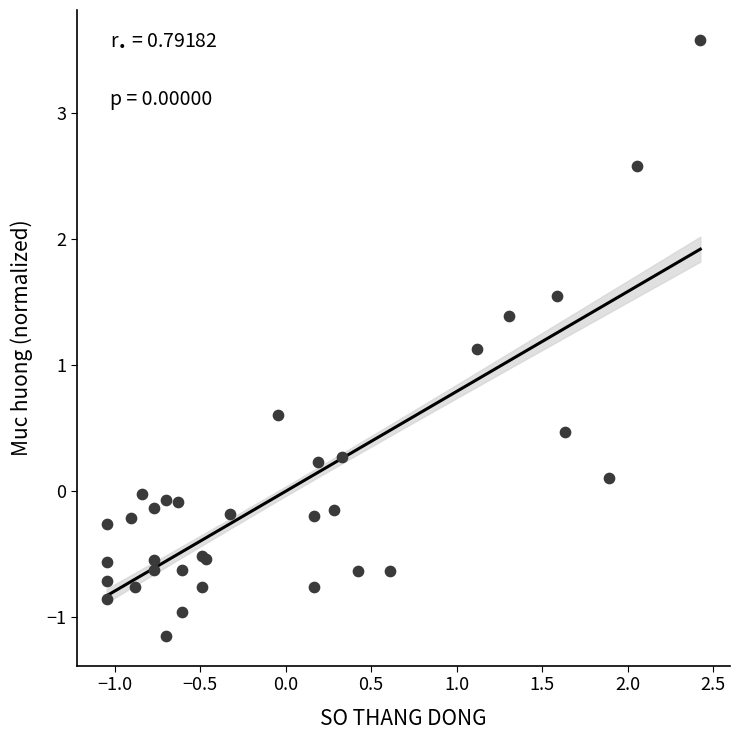

What Y value in the scatter plot is closest to 1?

1.1